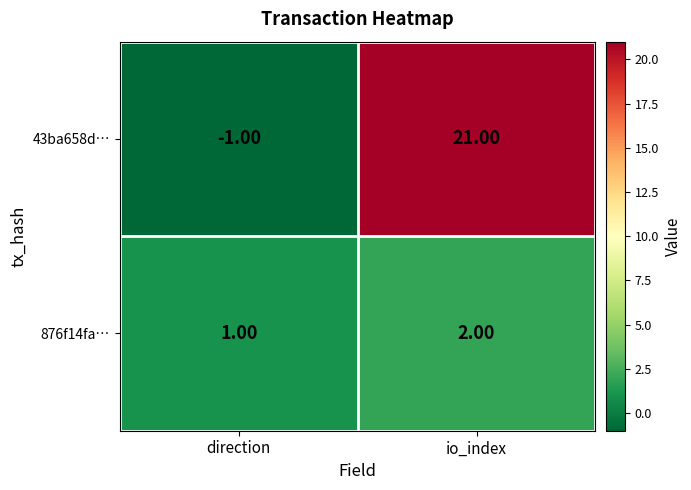

What is the difference between the highest and lowest values at direction?

2